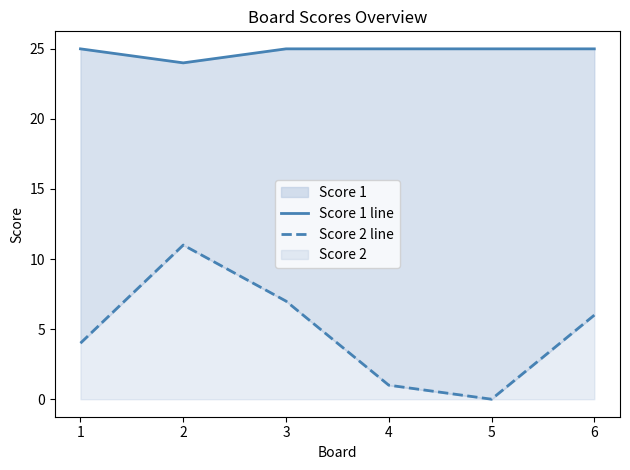

At how many categories does at least one series exceed 3?

6